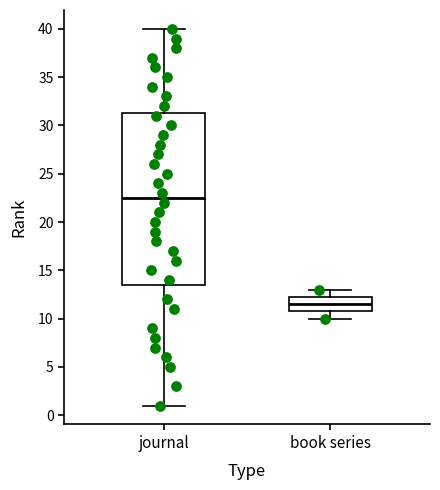

Which box's median line is the highest?

journal